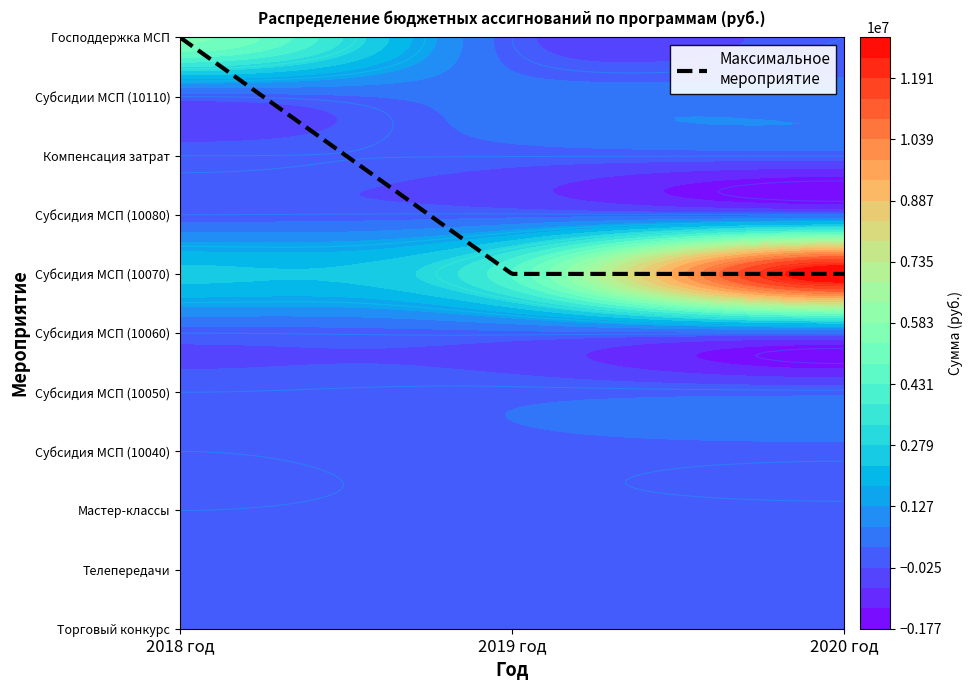

True or false: Субсидия на компенсацию части затрат has a value of 20000 at 2020 год.

True